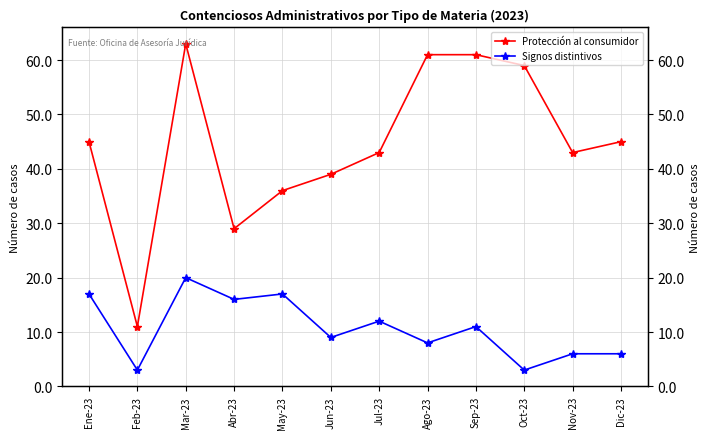

How many interior local valleys does the Signos distintivos series have?

5